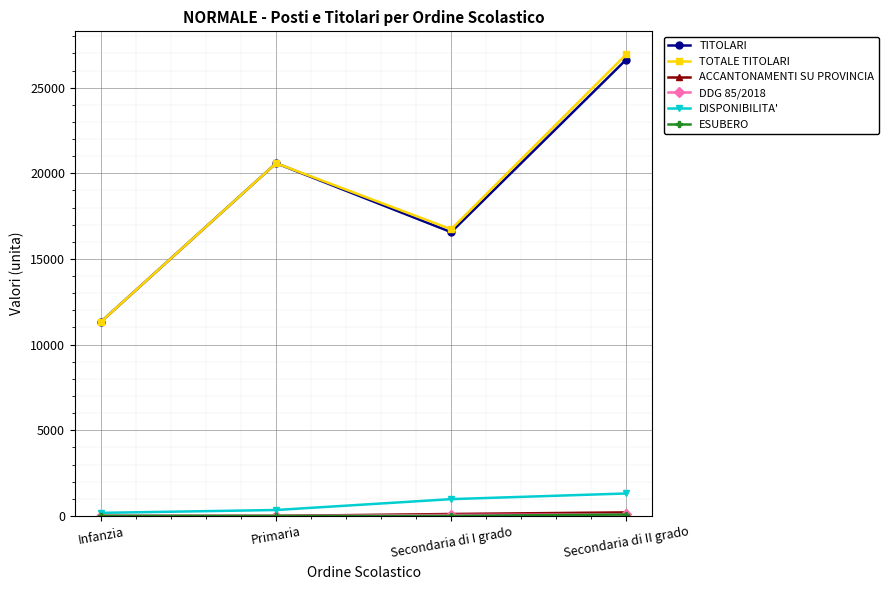

At which category is the sum across all series the highest?

Secondaria di II grado